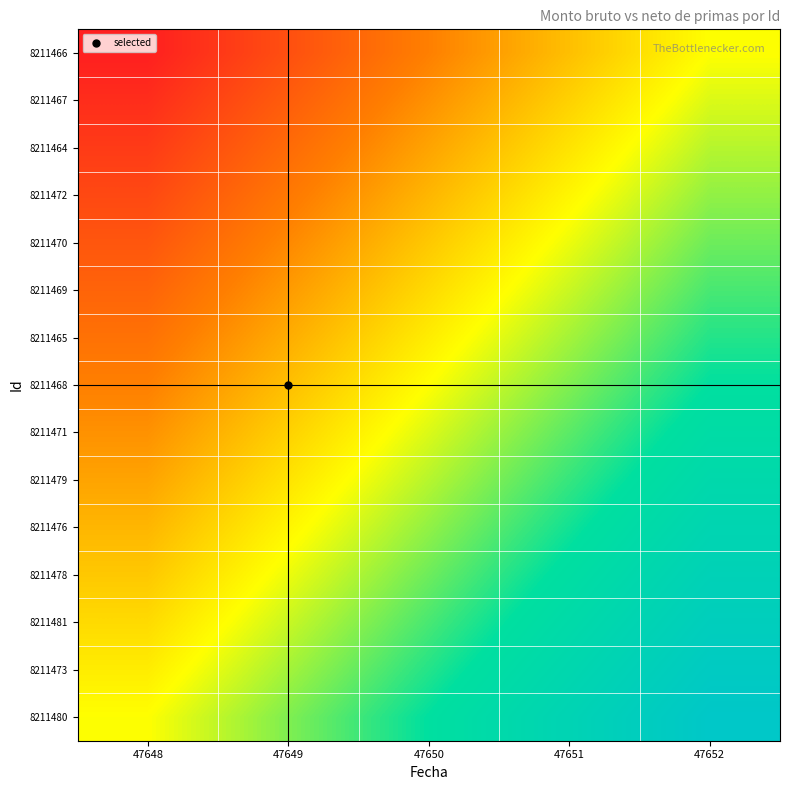

Reading left to right, list all the values displayed in this chart.

8211466: 47648=0.0	47649=0.1	47650=0.2	47651=0.4	47652=0.5
8211467: 47648=0.0	47649=0.2	47650=0.3	47651=0.4	47652=0.5
8211464: 47648=0.1	47649=0.2	47650=0.3	47651=0.4	47652=0.6
8211472: 47648=0.1	47649=0.2	47650=0.4	47651=0.5	47652=0.6
8211470: 47648=0.1	47649=0.3	47650=0.4	47651=0.5	47652=0.6
8211469: 47648=0.2	47649=0.3	47650=0.4	47651=0.6	47652=0.7
8211465: 47648=0.2	47649=0.3	47650=0.5	47651=0.6	47652=0.7
8211468: 47648=0.2	47649=0.4	47650=0.5	47651=0.6	47652=0.8
8211471: 47648=0.3	47649=0.4	47650=0.5	47651=0.7	47652=0.8
8211479: 47648=0.3	47649=0.4	47650=0.6	47651=0.7	47652=0.8
8211476: 47648=0.4	47649=0.5	47650=0.6	47651=0.7	47652=0.9
8211478: 47648=0.4	47649=0.5	47650=0.6	47651=0.8	47652=0.9
8211481: 47648=0.4	47649=0.6	47650=0.7	47651=0.8	47652=0.9
8211473: 47648=0.5	47649=0.6	47650=0.7	47651=0.8	47652=1.0
8211480: 47648=0.5	47649=0.6	47650=0.8	47651=0.9	47652=1.0